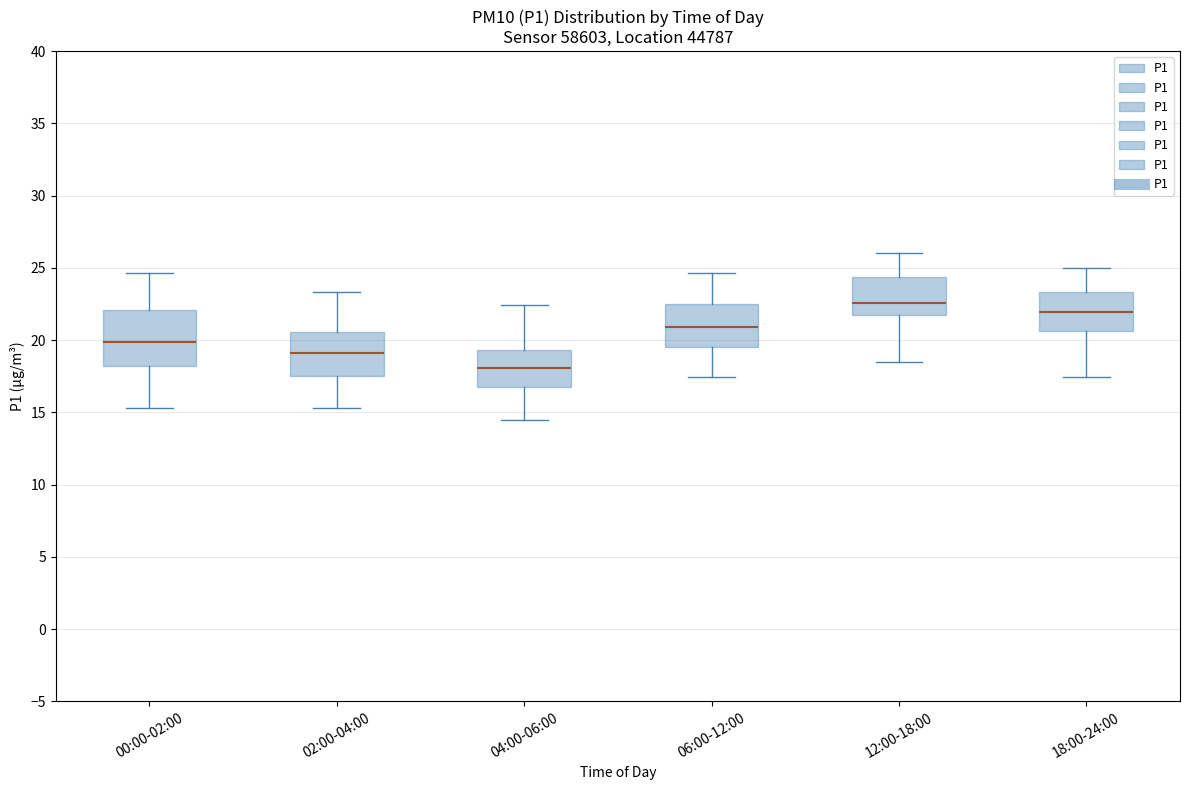

Reading left to right, read every box against the y-axis: the position of its median line, the range the box covers, and the ends of its whiskers. The values are not printed on the chart, so give them approximately, as read against the axis.

00:00-02:00: median 20.0, box 18.0 to 22.0, whiskers 15.5 to 24.5
02:00-04:00: median 19.0, box 17.5 to 20.5, whiskers 15.5 to 23.5
04:00-06:00: median 18.0, box 17.0 to 19.5, whiskers 14.5 to 22.5
06:00-12:00: median 21.0, box 19.5 to 22.5, whiskers 17.5 to 24.5
12:00-18:00: median 22.5, box 22.0 to 24.5, whiskers 18.5 to 26.0
18:00-24:00: median 22.0, box 20.5 to 23.5, whiskers 17.5 to 25.0